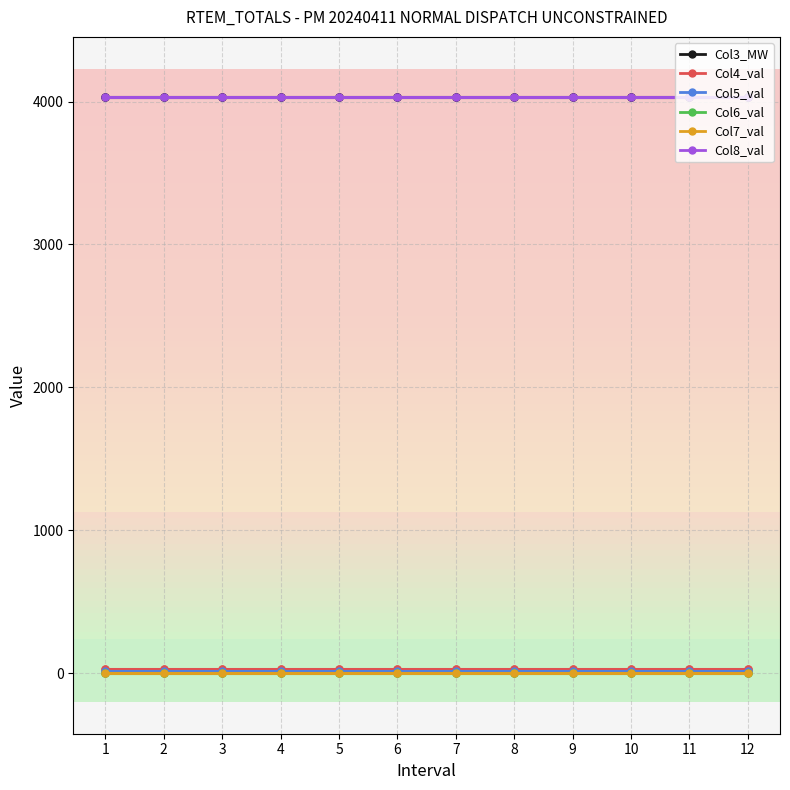

Count the number of data series in this chart.

6